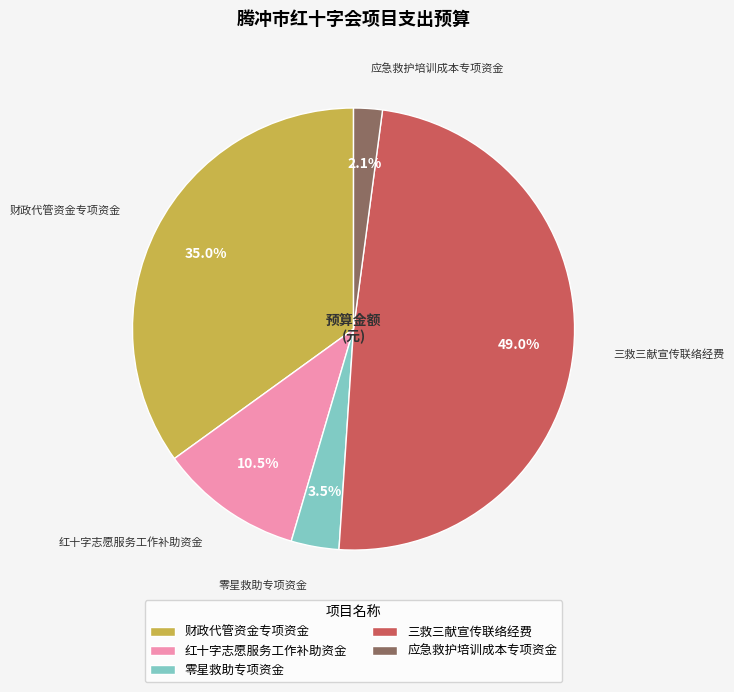

Is it true that 应急救护培训成本专项资金 is 9% of the pie?

False